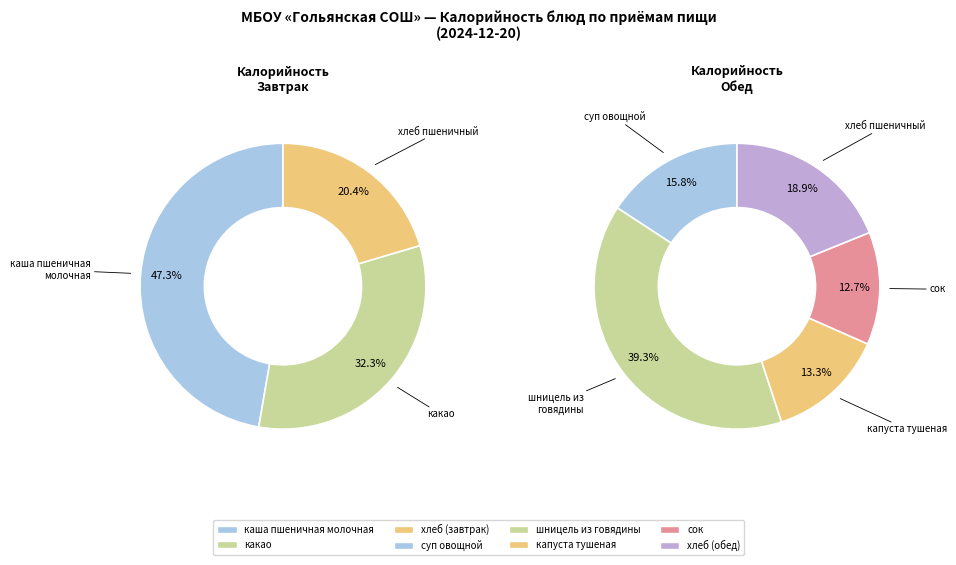

Combined, do сок and хлеб пшеничный (обед) account for over 50%?

No